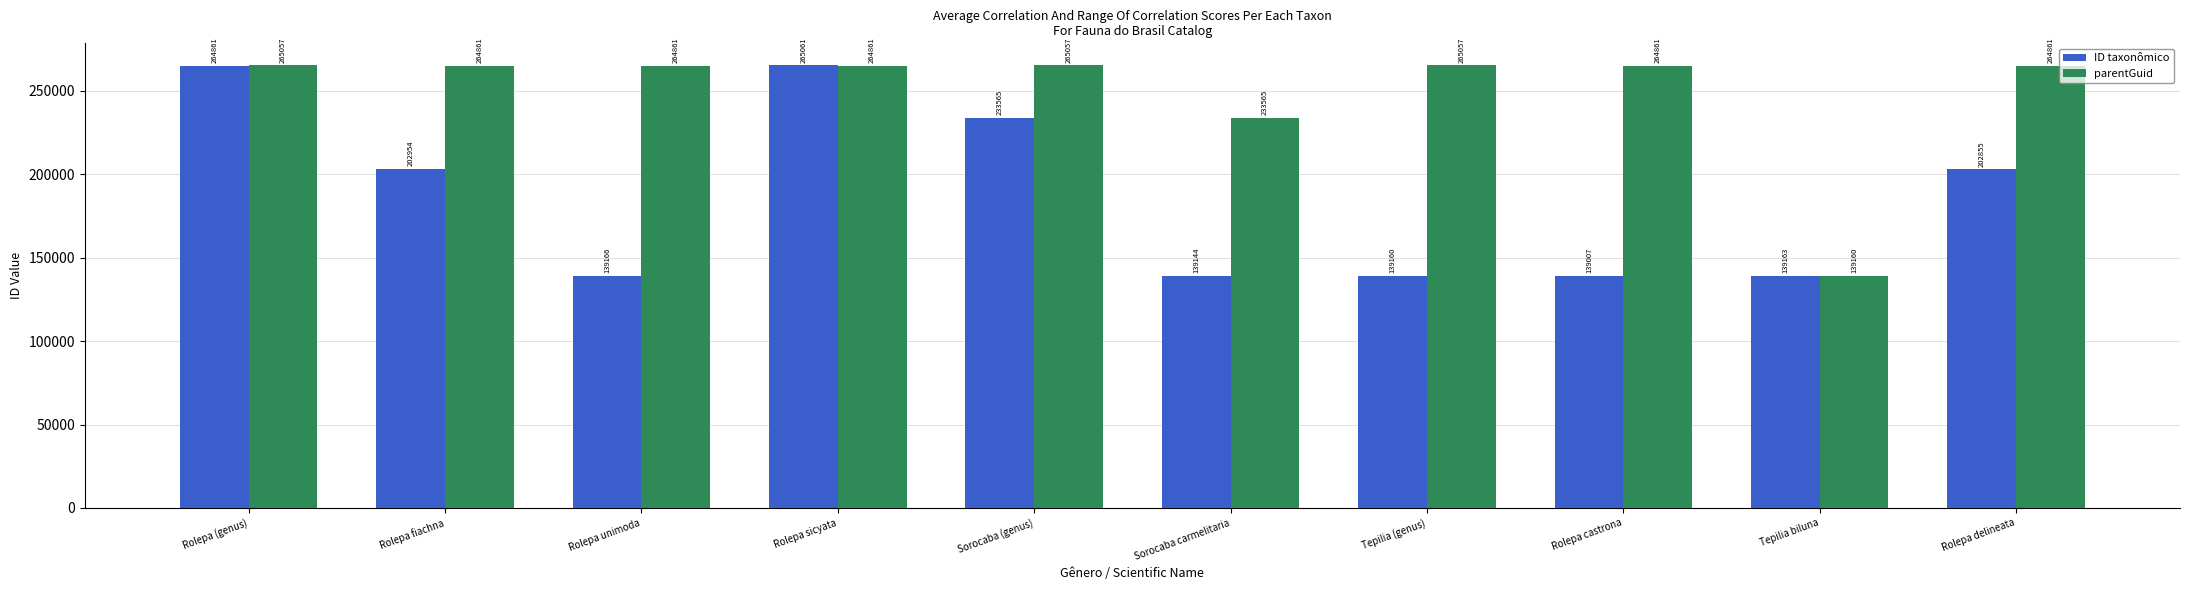

What is the approximate value of ID taxonômico at Sorocaba carmelitaria, to the nearest 100?

139100